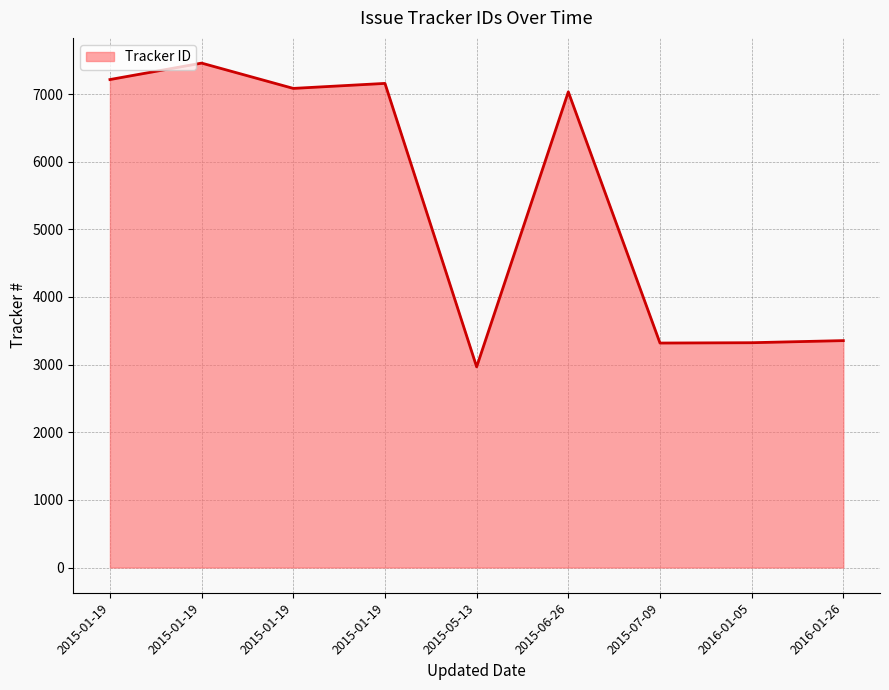

List the labels in order of value, smallest first.

2015-05-13, 2015-07-09, 2016-01-05, 2016-01-26, 2015-06-26, 2015-01-19, 2015-01-19, 2015-01-19, 2015-01-19